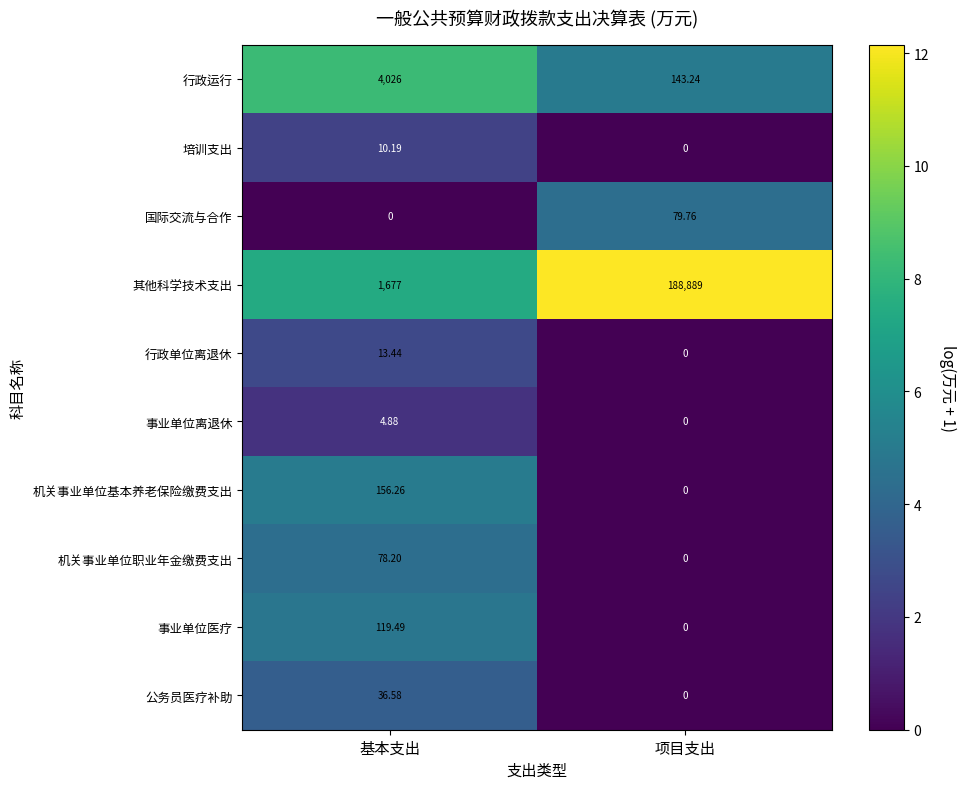

How many values in 机关事业单位职业年金缴费支出 are above zero?

1